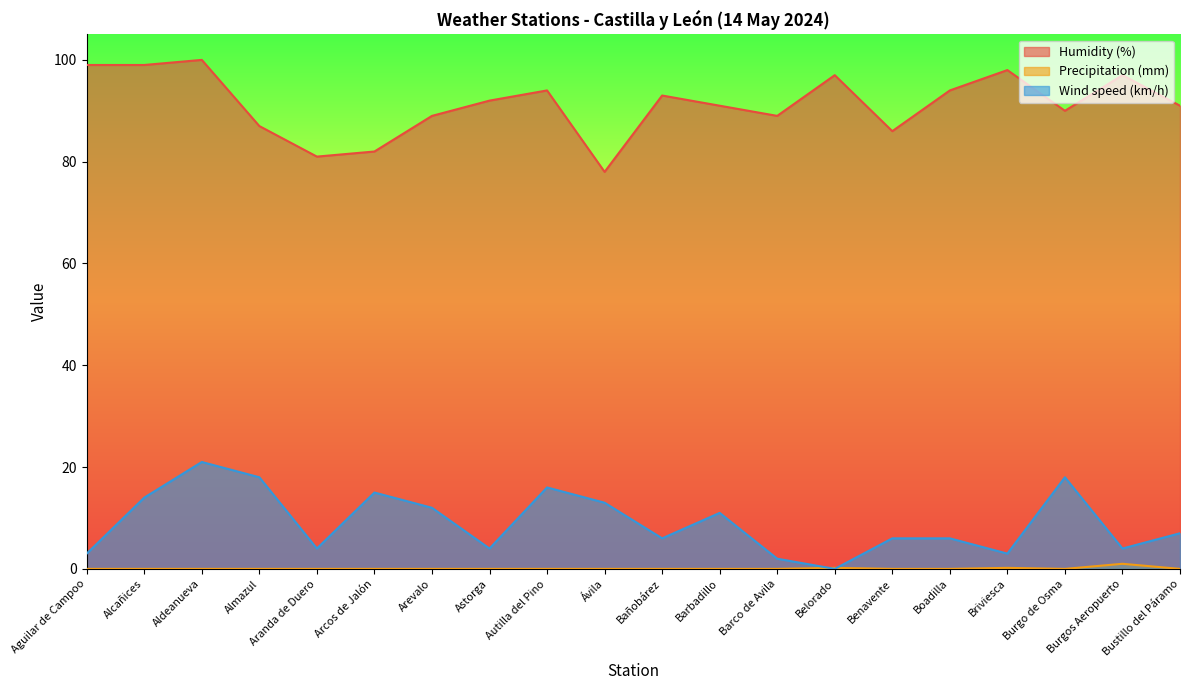

Reading left to right, list all the values displayed in this chart.

Humidity (%): 99.0	99.0	100.0	87.0	81.0	82.0	89.0	92.0	94.0	78.0	93.0	91.0	89.0	97.0	86.0	94.0	98.0	90.0	97.0	91.0
Precipitation (mm): 0.0	0.0	0.0	0.0	0.0	0.0	0.0	0.0	0.0	0.0	0.0	0.0	0.0	0.2	0.0	0.0	0.2	0.0	1.0	0.0
Wind speed (km/h): 3.0	14.0	21.0	18.0	4.0	15.0	12.0	4.0	16.0	13.0	6.0	11.0	2.0	0.0	6.0	6.0	3.0	18.0	4.0	7.0